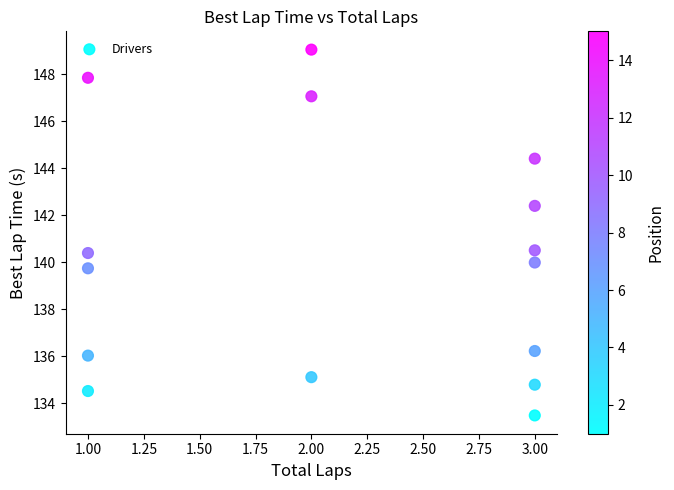

What is the range of X values (max minus min)?

2.0